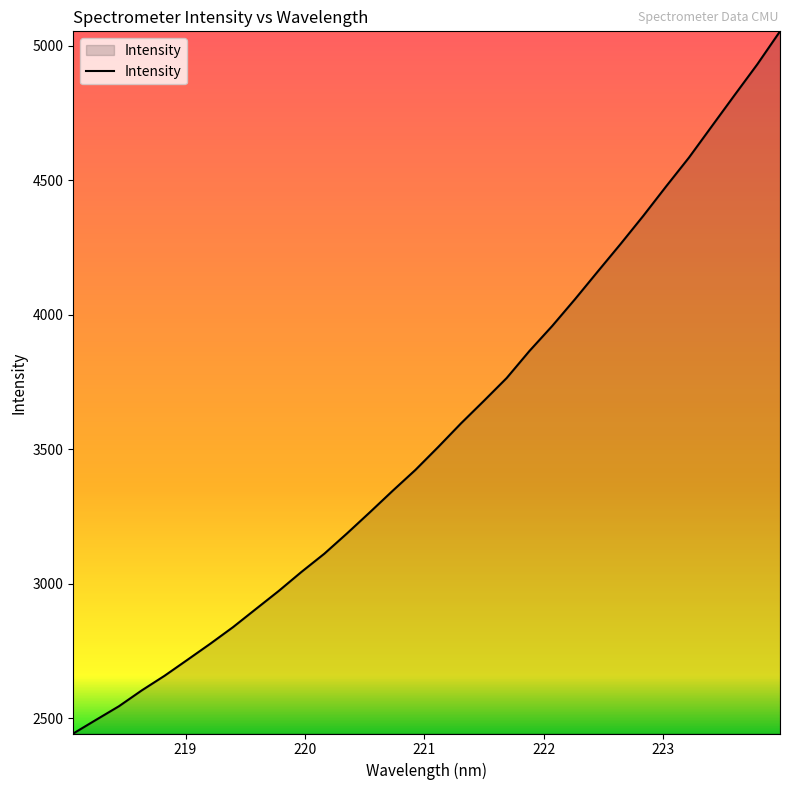

What is the smallest value displayed?

2443.7